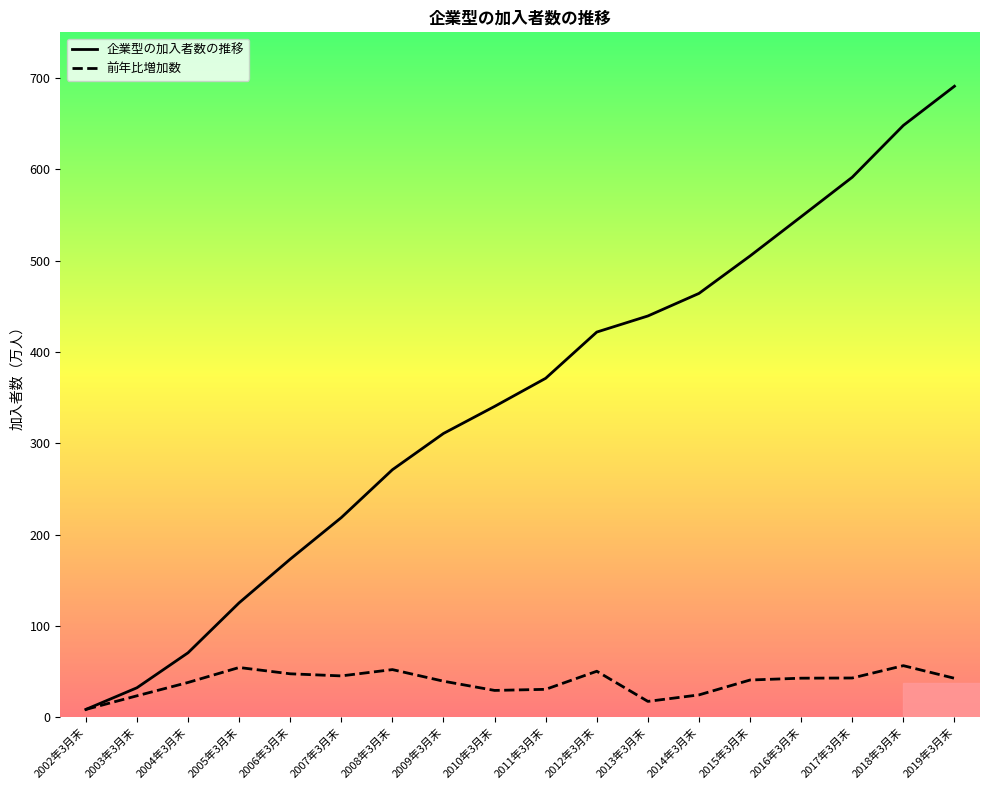

List the series in order of their overall mean, lowest first.

前年比増加数, 企業型の加入者数の推移